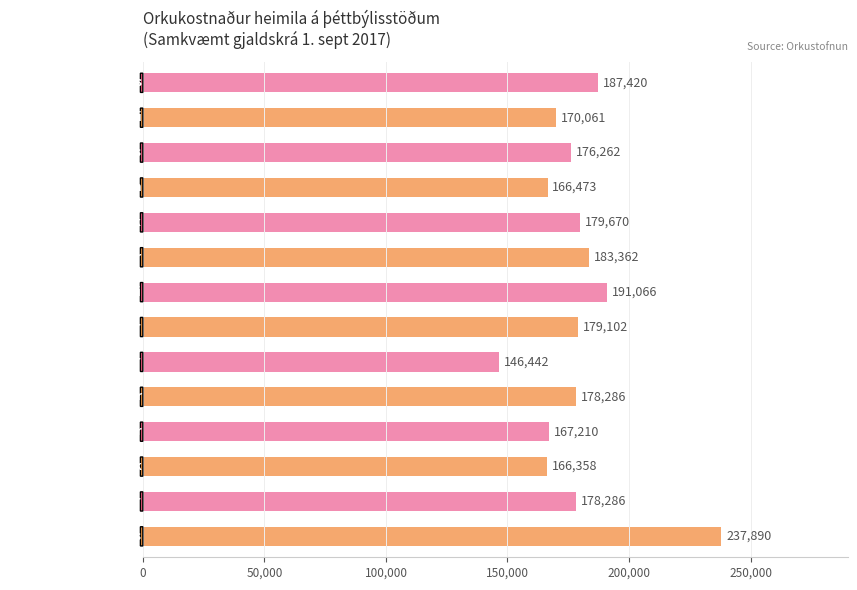

Read the value at 13, to the nearest 10.

237890